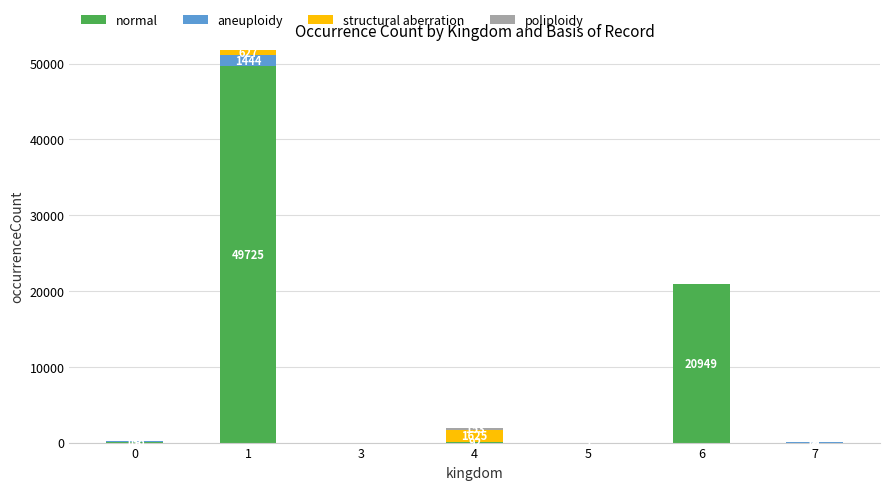

True or false: normal has a value of 49725 at 1.

True